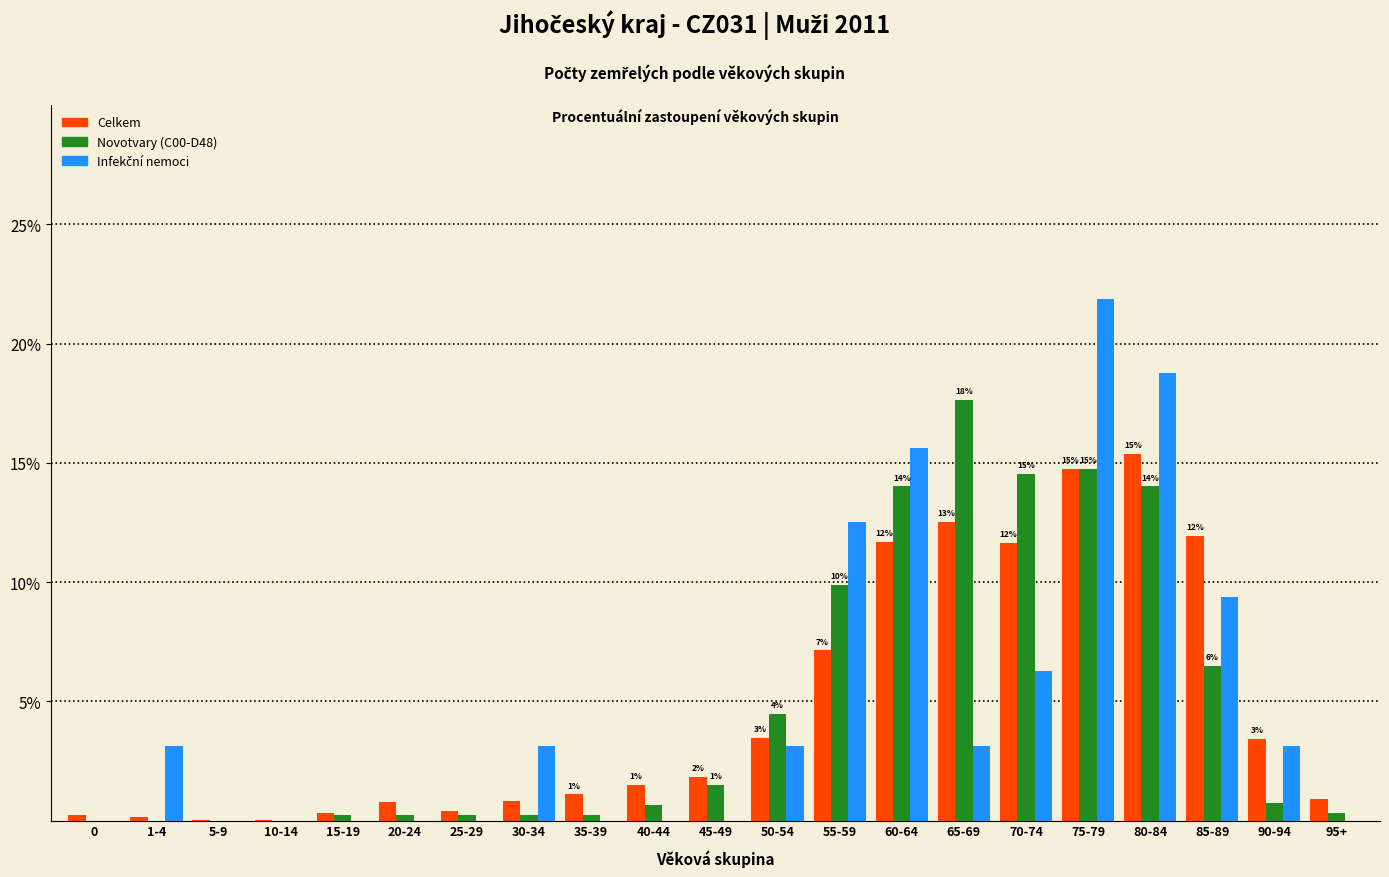

What is the maximum value for Celkem?

15.4